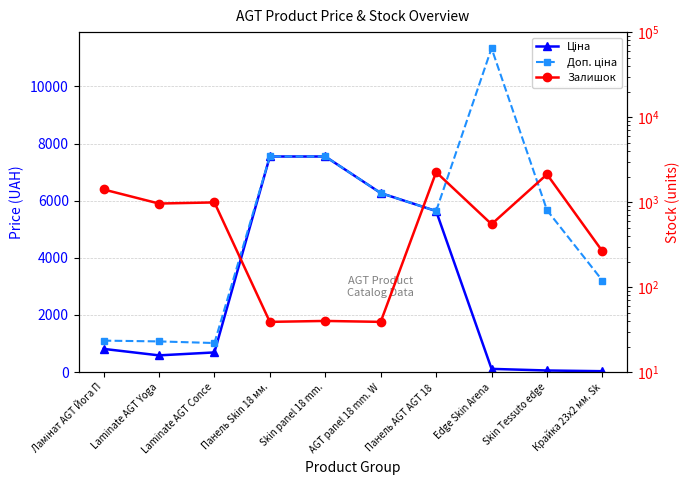

Between which two adjacent categories do Залишок and Доп. ціна first intersect?

Ламінат AGT Йога П and Laminate AGT Yoga